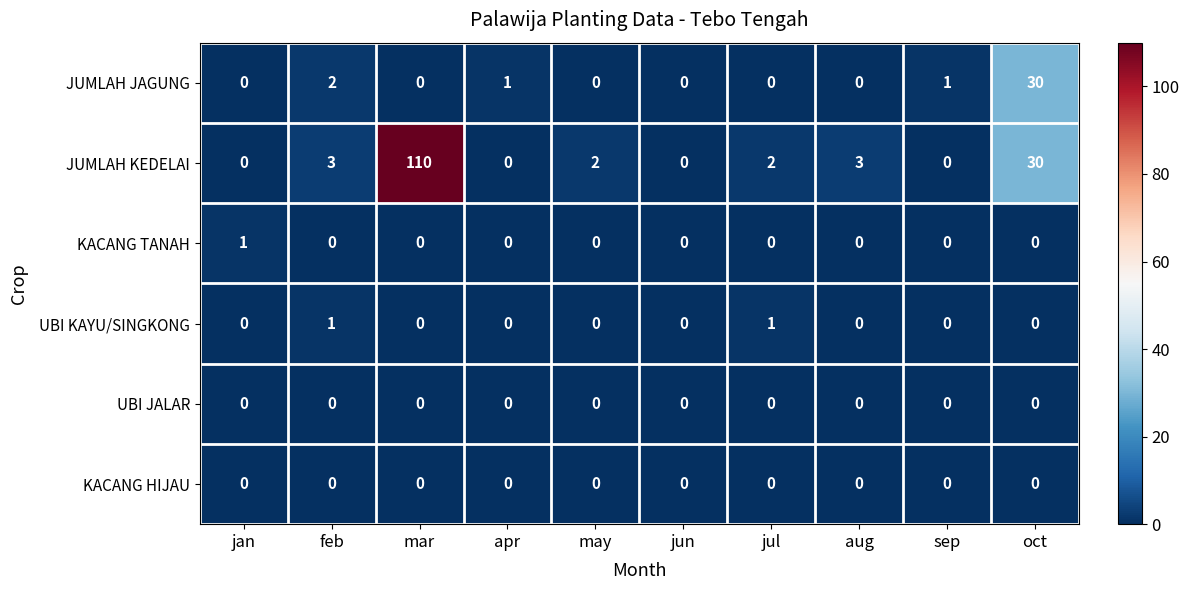

The value of JUMLAH KEDELAI at oct is 30. True or false?

True